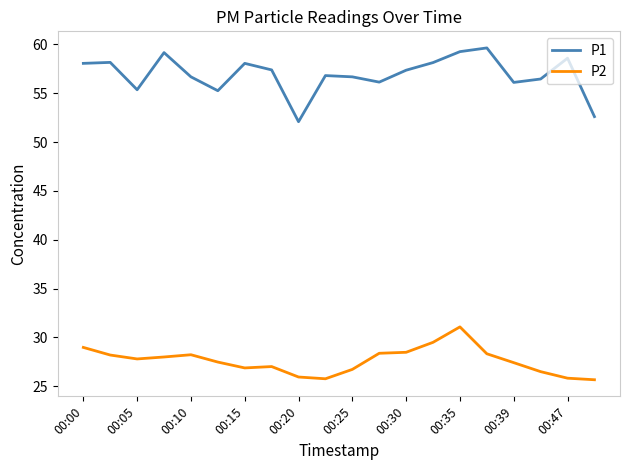

What is the minimum value for P1?

52.1